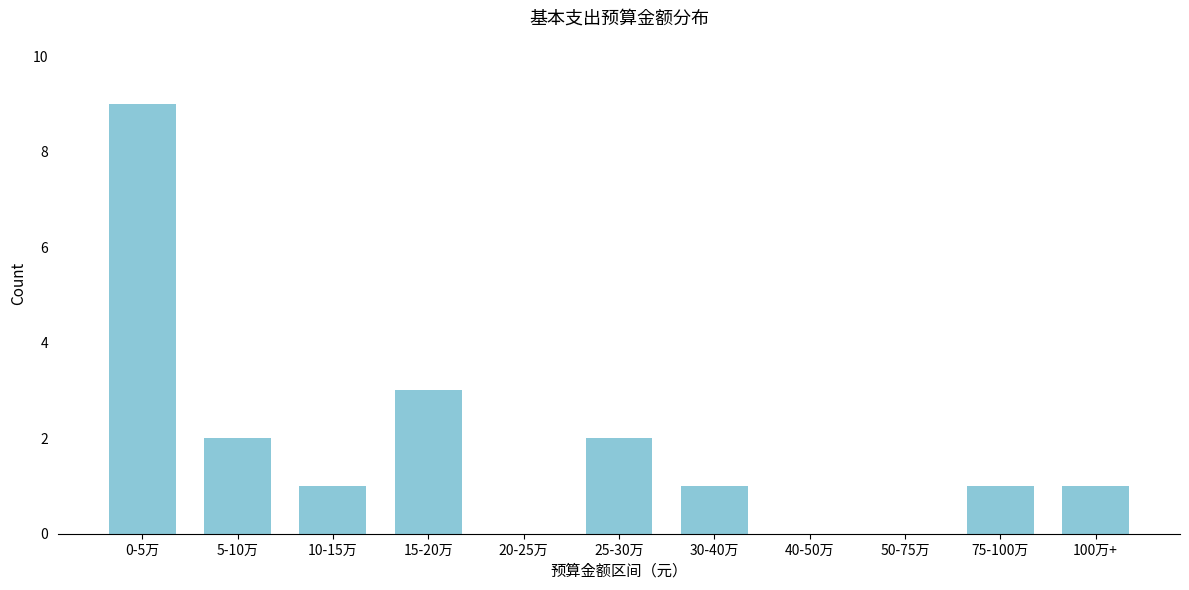

Reading left to right, what are all the values shown in this chart?

0-5万=9	5-10万=2	10-15万=1	15-20万=3	20-25万=0	25-30万=2	30-40万=1	40-50万=0	50-75万=0	75-100万=1	100万+=1